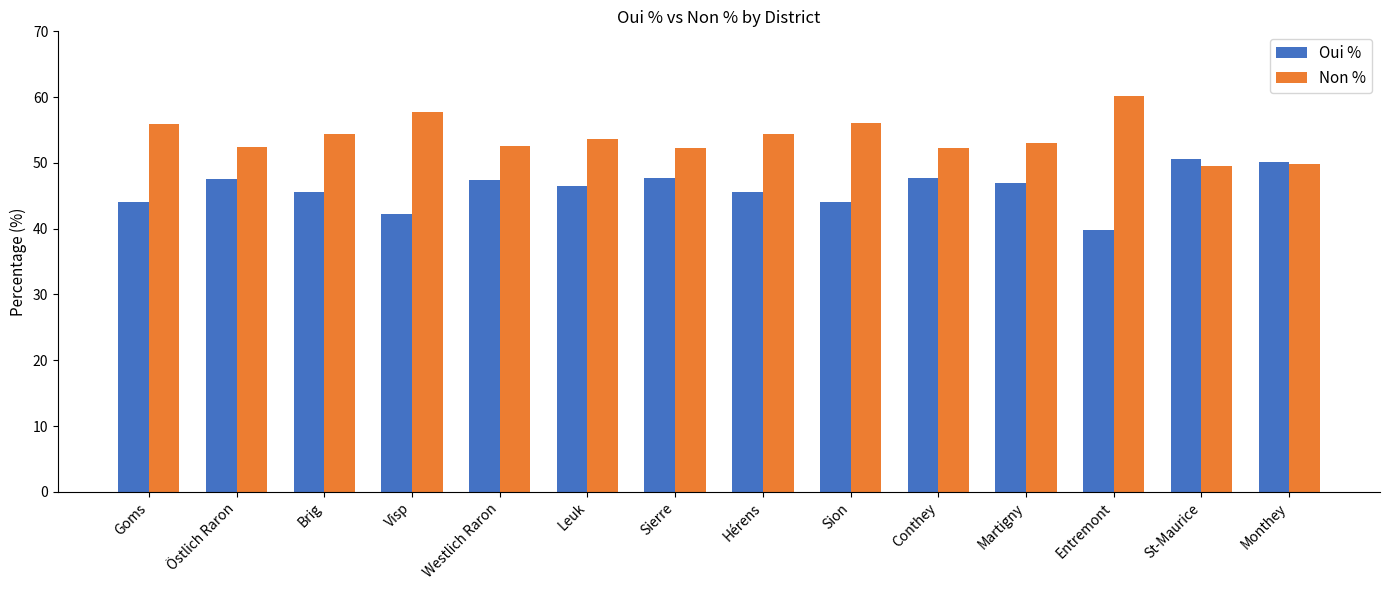

What is the label of the 3rd bar from the left?

Brig